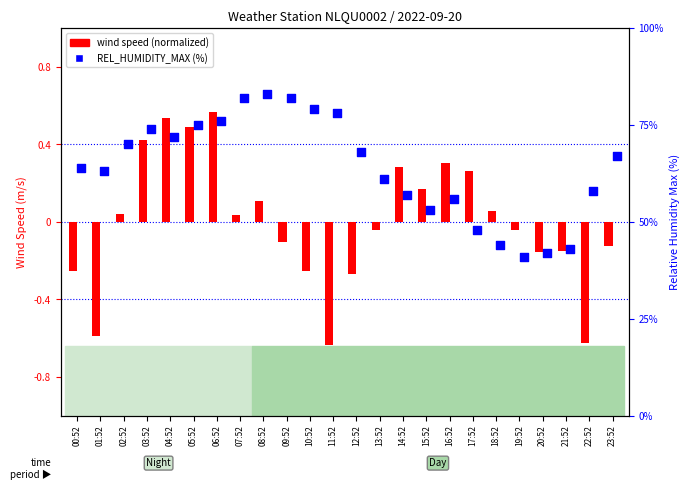

What are all the series names shown in the legend?

wind speed (normalized), REL_HUMIDITY_MAX (%)